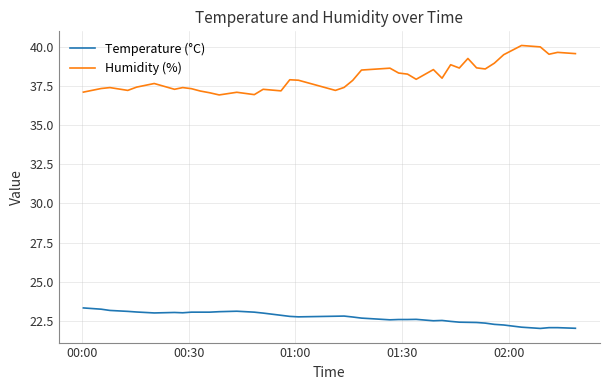

Rank the series by their maximum value, from highest to lowest.

Humidity (%), Temperature (°C)